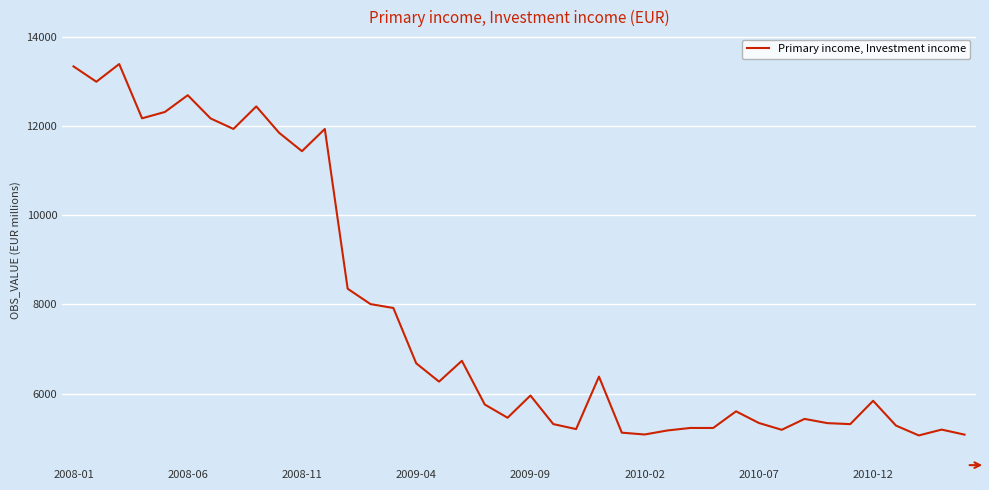

What is the difference between the maximum and minimum values?

8329.8